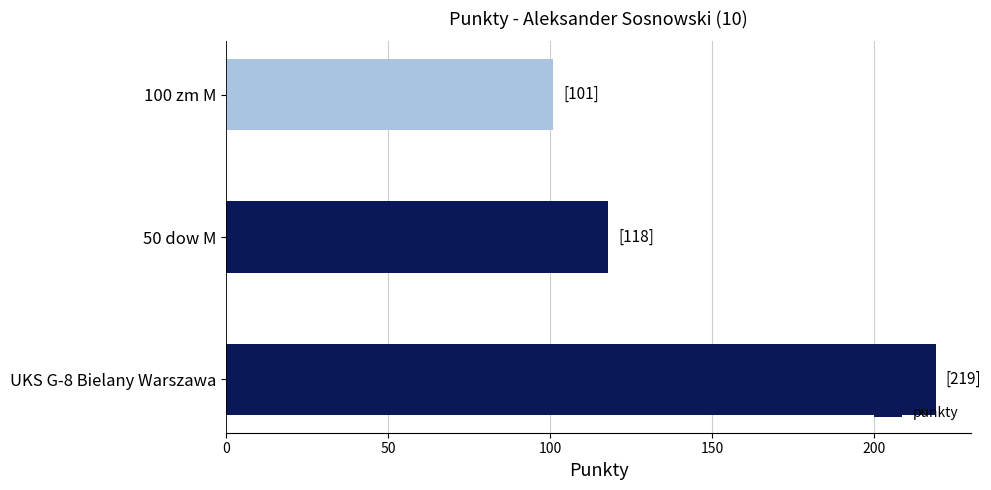

How many values are below 118?

1